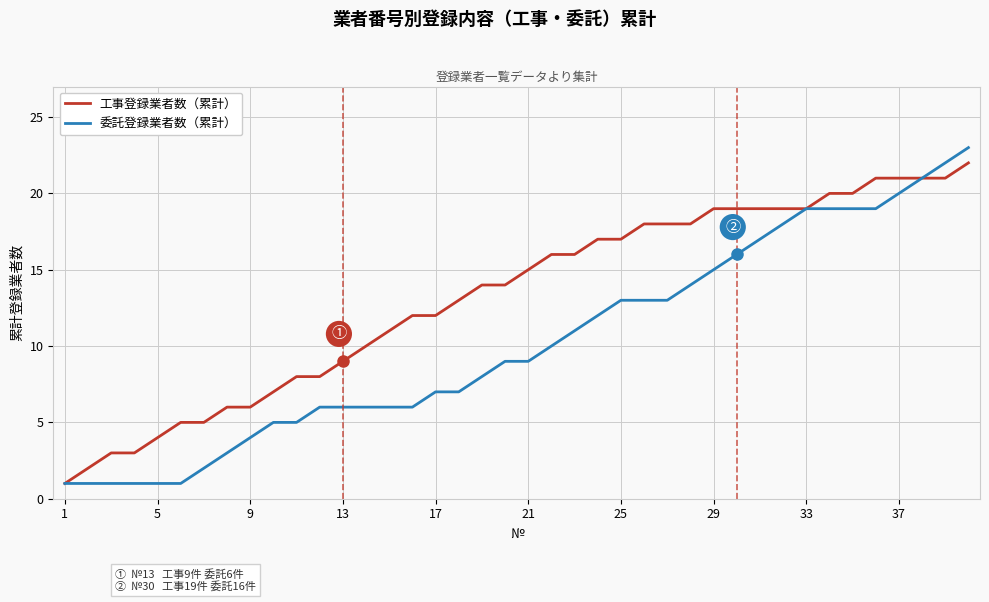

What is the greatest value displayed?

23